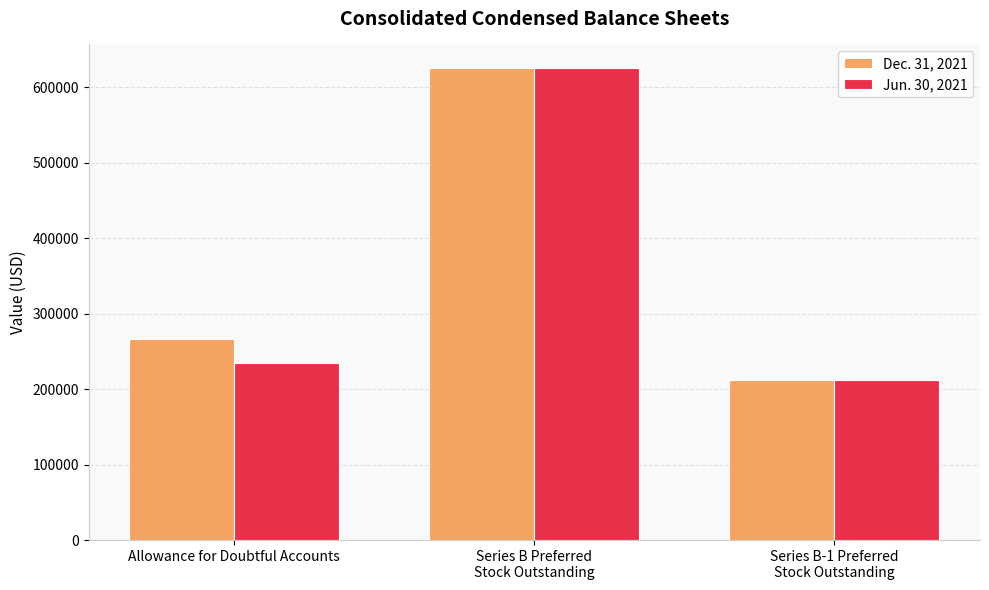

Are the bars grouped side by side (vs. stacked)?

Yes